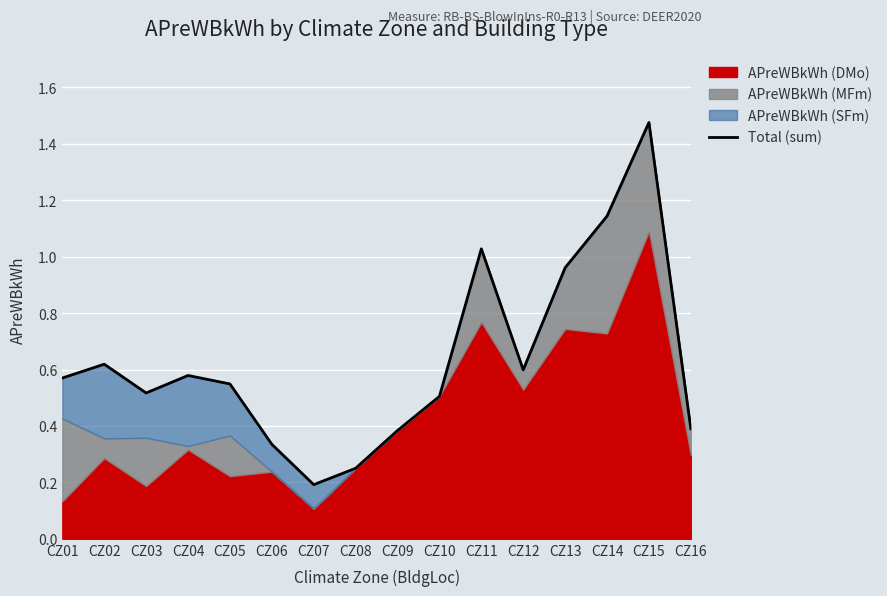

What is the value of the 9th point from the left?

0.4